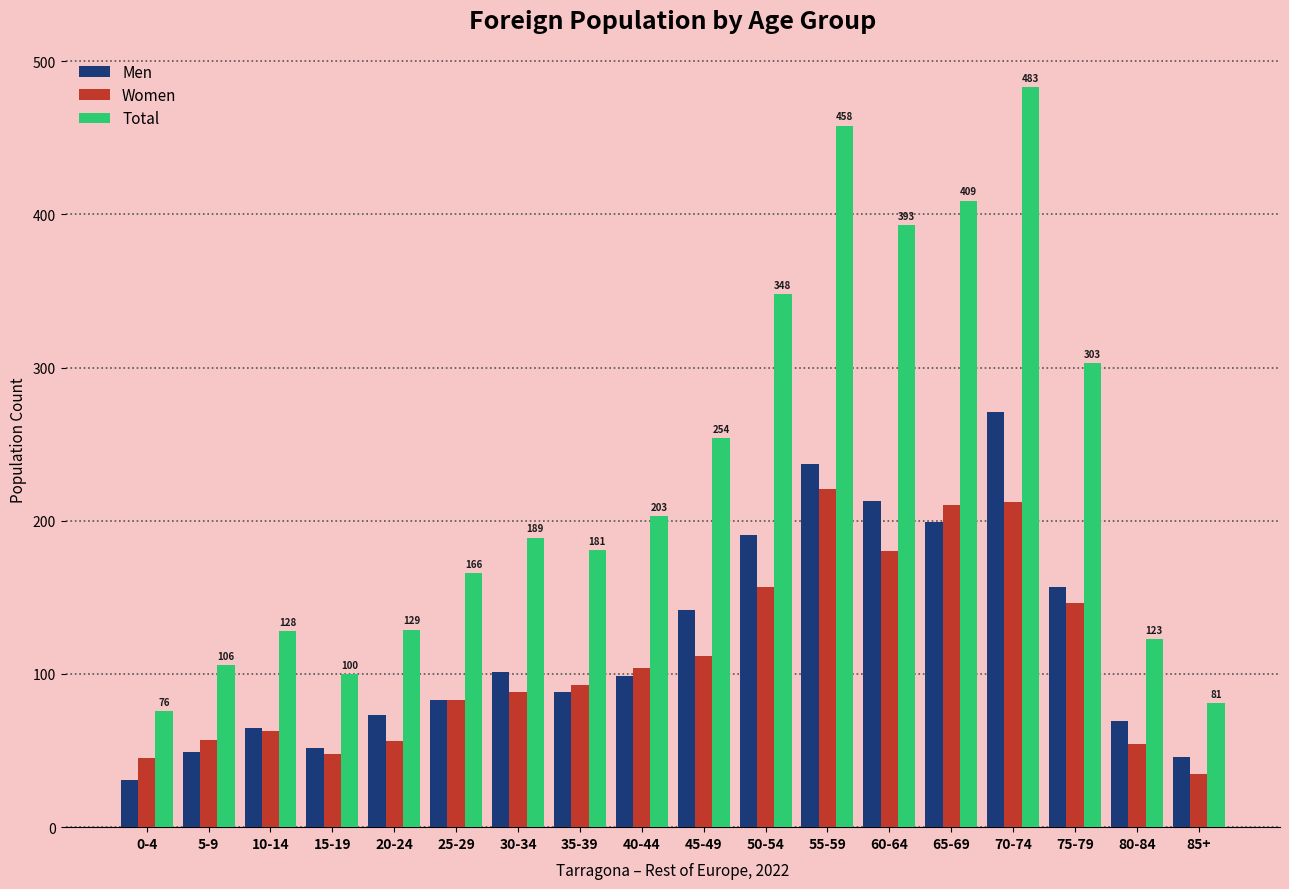

True or false: Women has a value of 68 at 60-64.

False